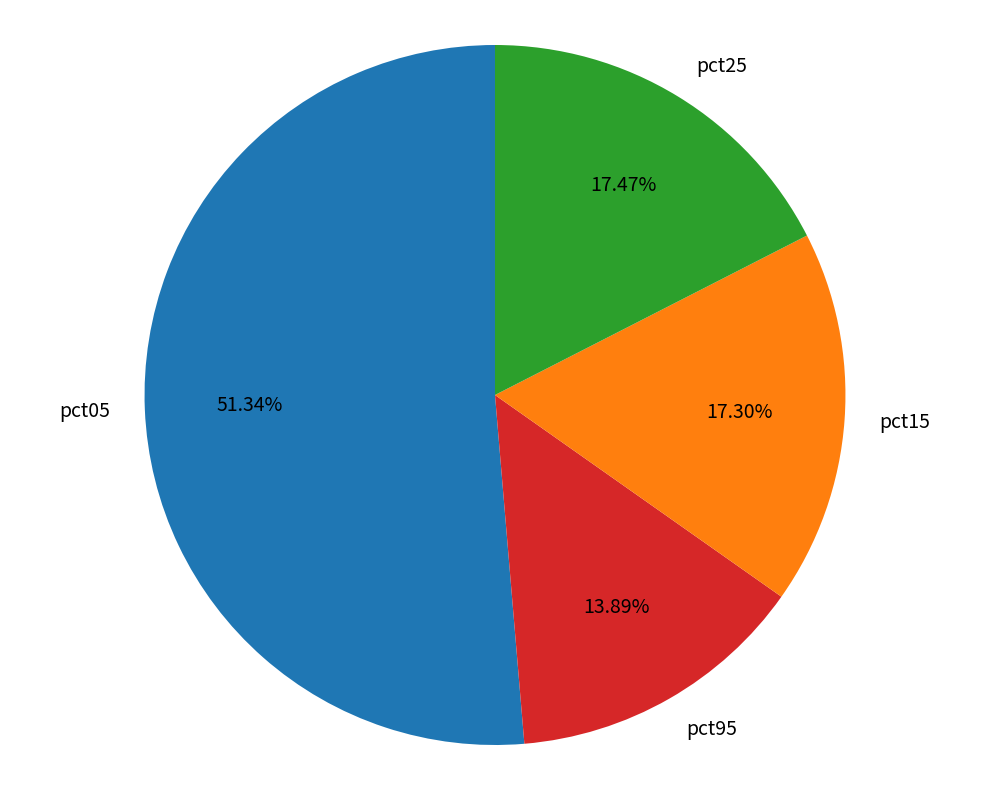

Does any single category account for the majority?

Yes